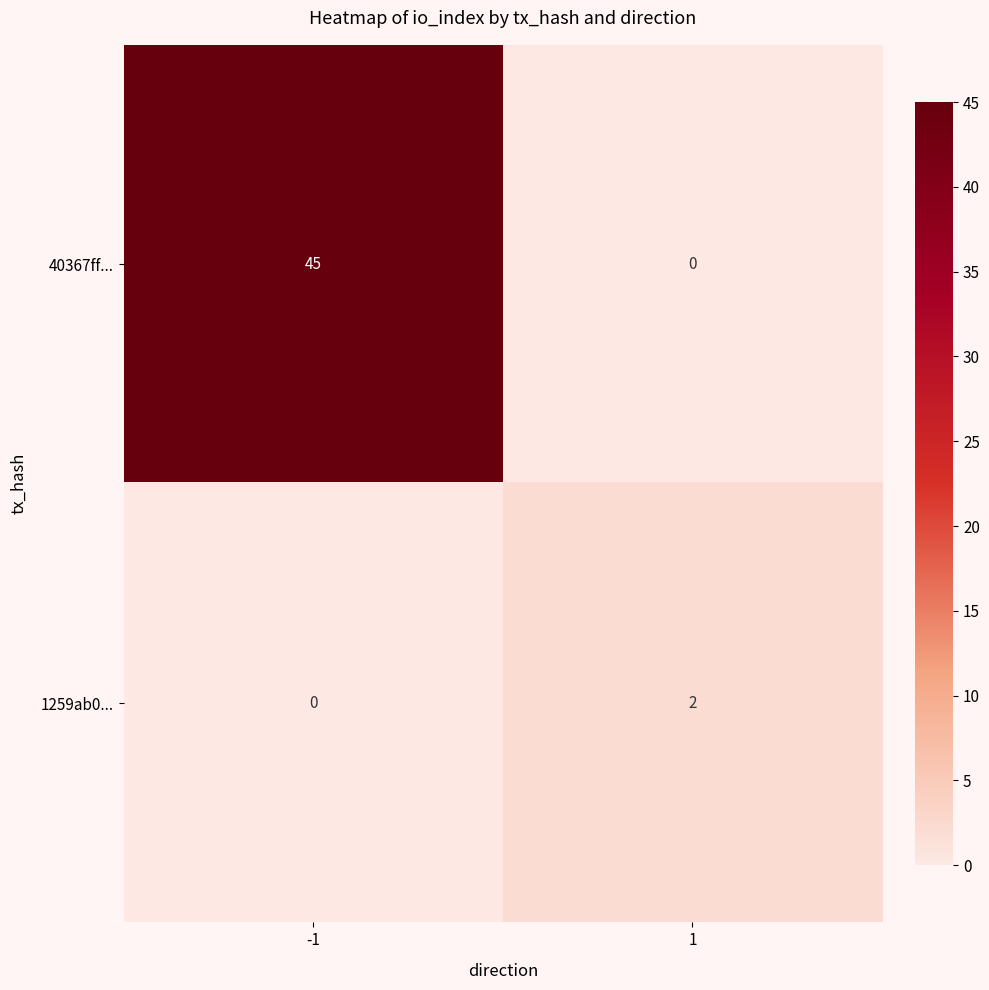

What is the maximum value for 40367ff...?

45